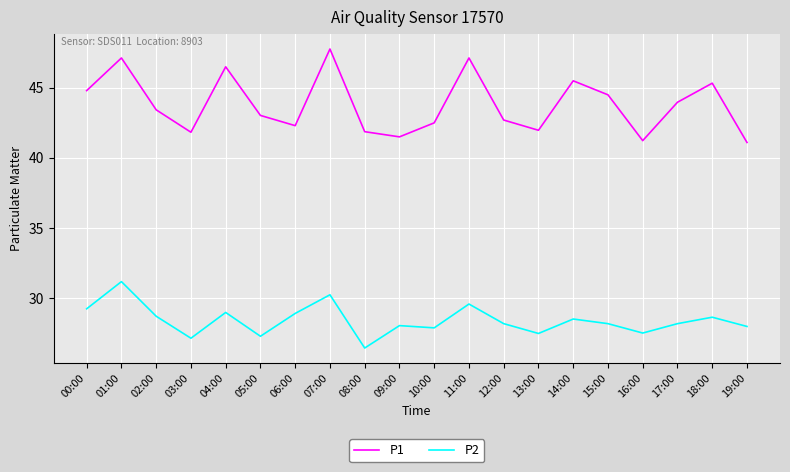

At which category does P1 reach its first local peak?

01:00